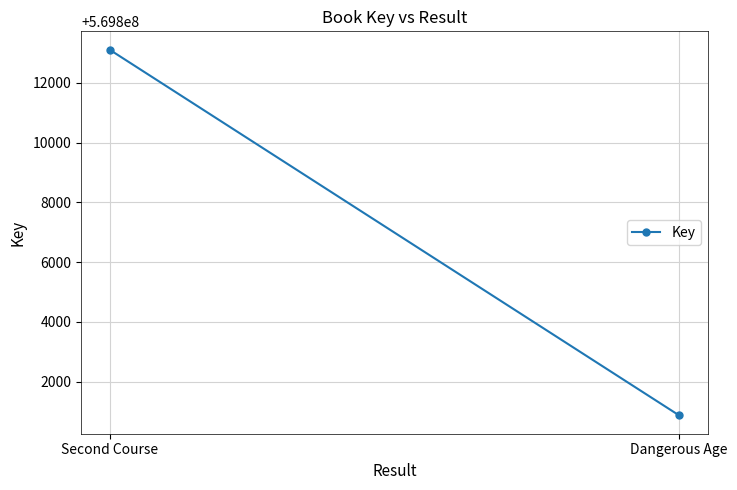

How many distinct data groups are displayed?

1